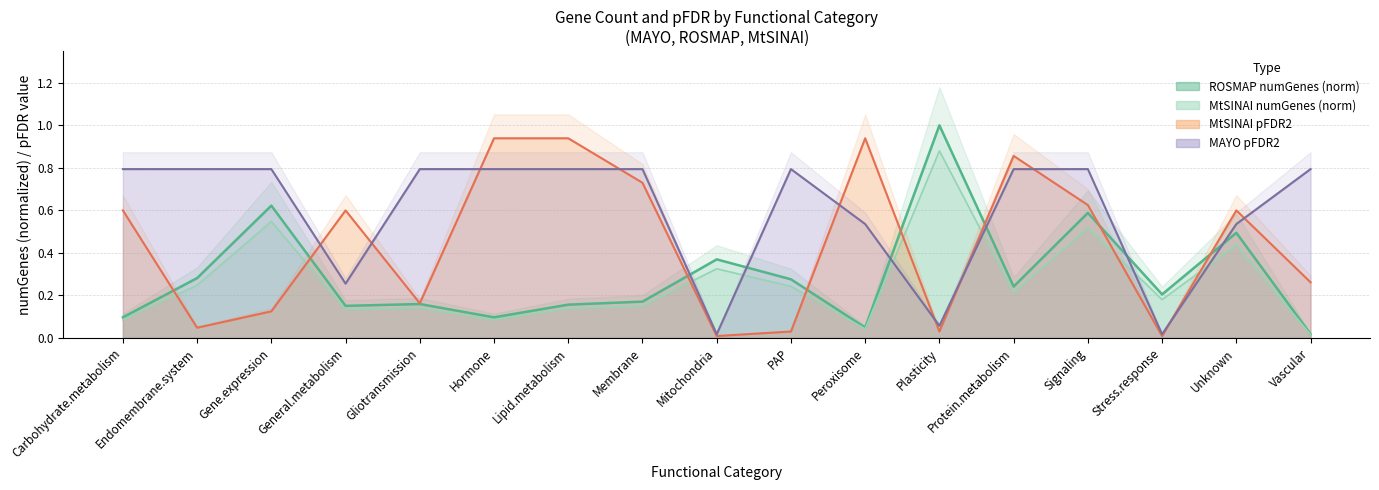

Reading left to right, list all the values displayed in this chart.

ROSMAP_numGenes: 0.1	0.3	0.6	0.2	0.2	0.1	0.2	0.2	0.4	0.3	0.0	1.0	0.2	0.6	0.2	0.5	0.0
MtSINAI_numGenes: 0.1	0.2	0.5	0.1	0.1	0.1	0.1	0.1	0.3	0.2	0.0	0.9	0.2	0.5	0.2	0.4	0.0
MtSINAI_pFDR2: 0.6	0.0	0.1	0.6	0.2	0.9	0.9	0.7	0.0	0.0	0.9	0.0	0.9	0.6	0.0	0.6	0.3
MAYO_pFDR2: 0.8	0.8	0.8	0.3	0.8	0.8	0.8	0.8	0.0	0.8	0.5	0.1	0.8	0.8	0.0	0.5	0.8